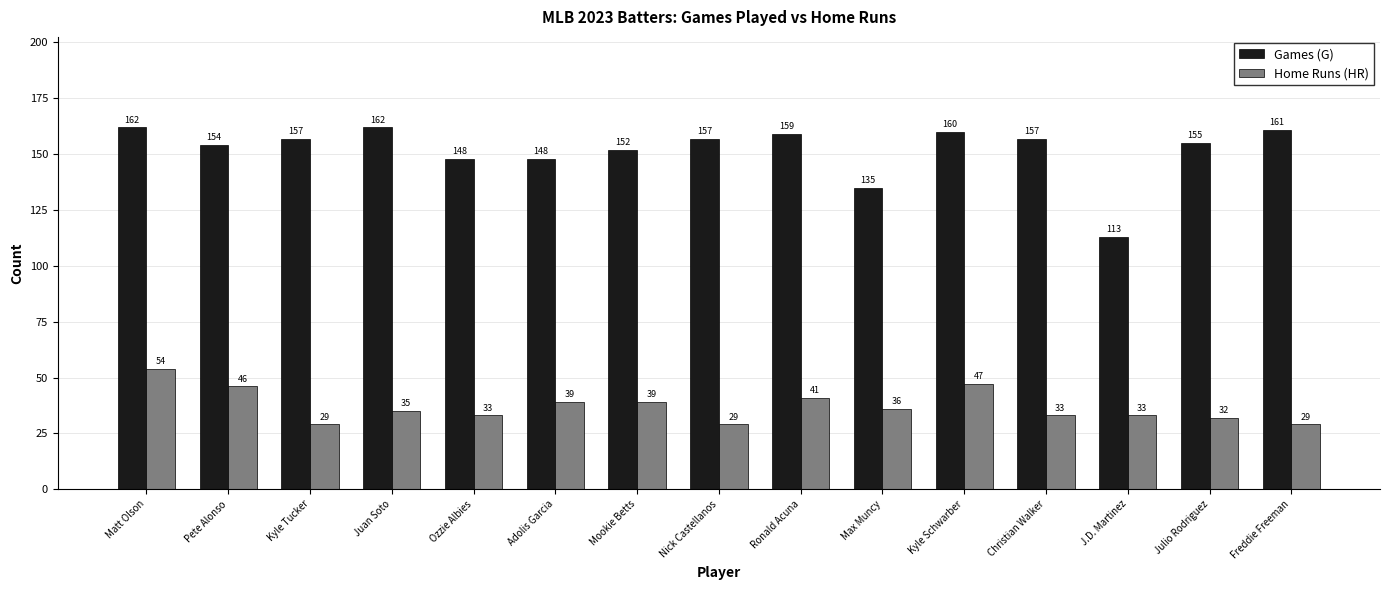

Rank the series by their maximum value, from highest to lowest.

Games (G), Home Runs (HR)